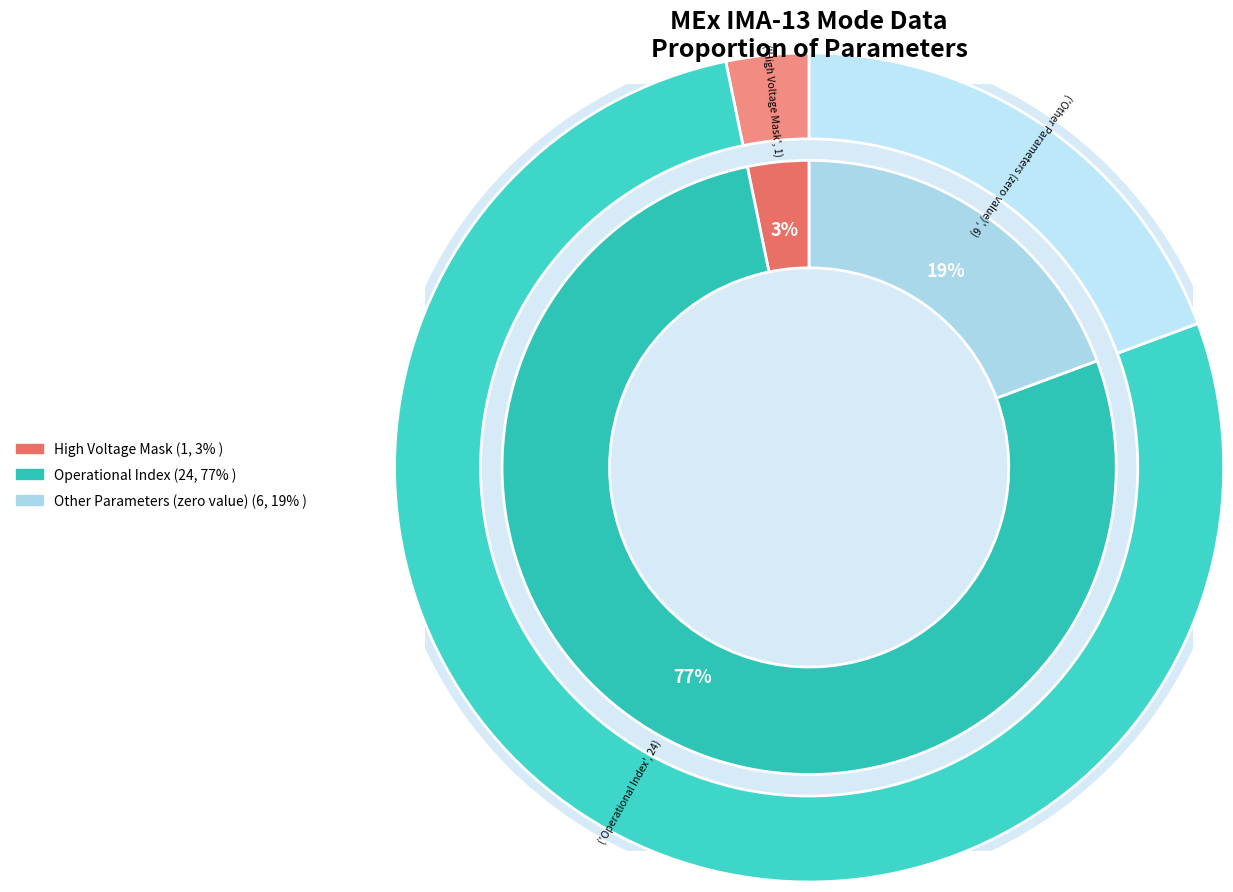

Combined, do High Voltage Mask and Energy Cycle Mode account for over 50%?

No